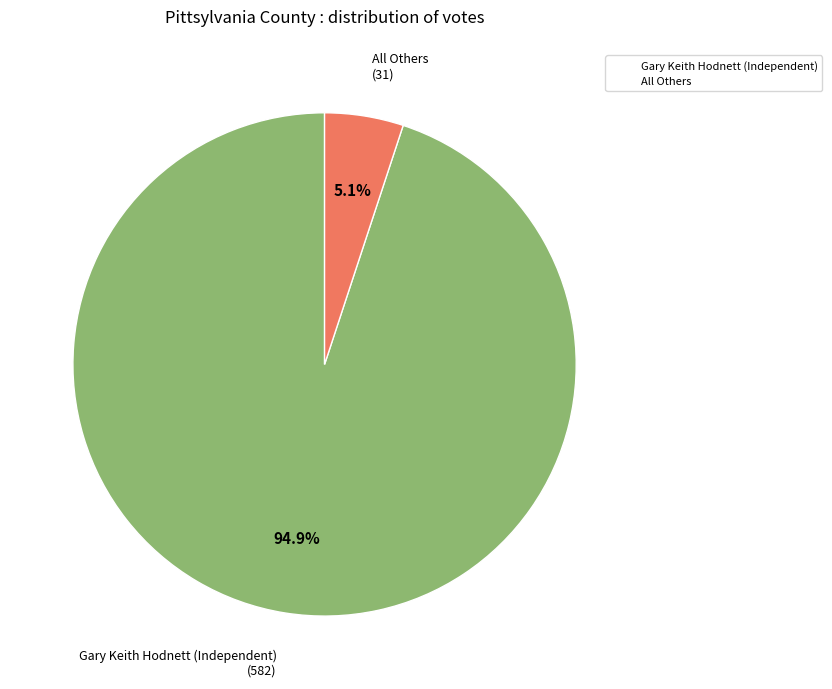

Which has a higher value, All Others or Gary Keith Hodnett (Independent)?

Gary Keith Hodnett (Independent)